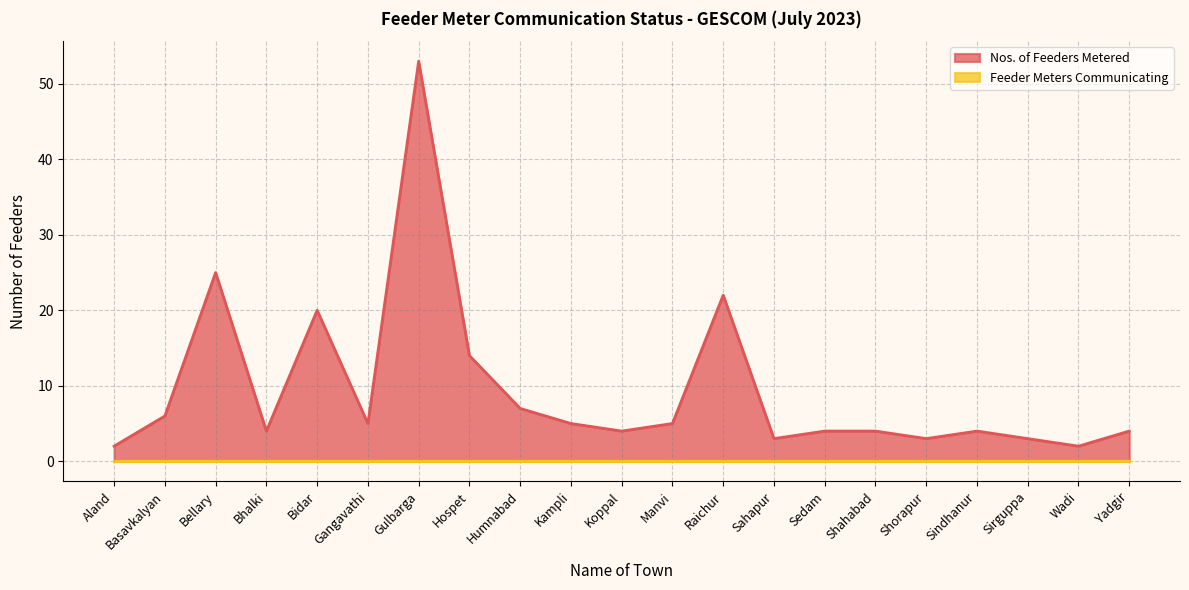

The value at Aland is 2. True or false?

True